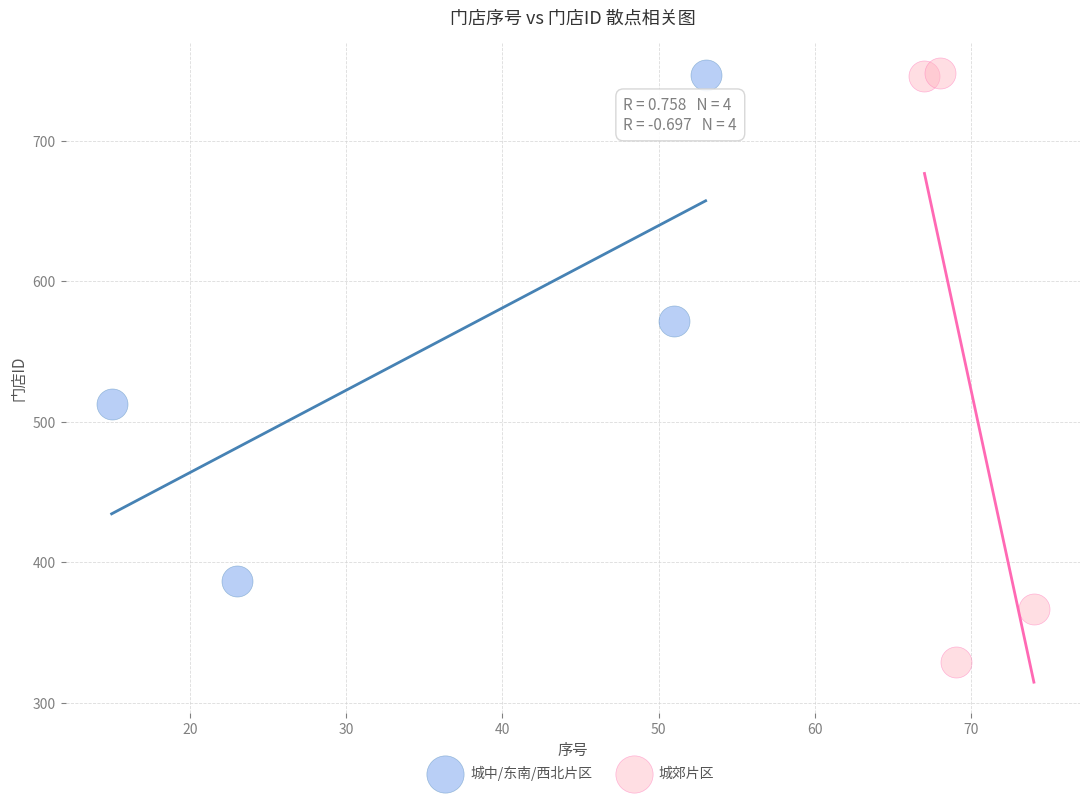

Which series reaches the minimum Y coordinate?

城郊片区